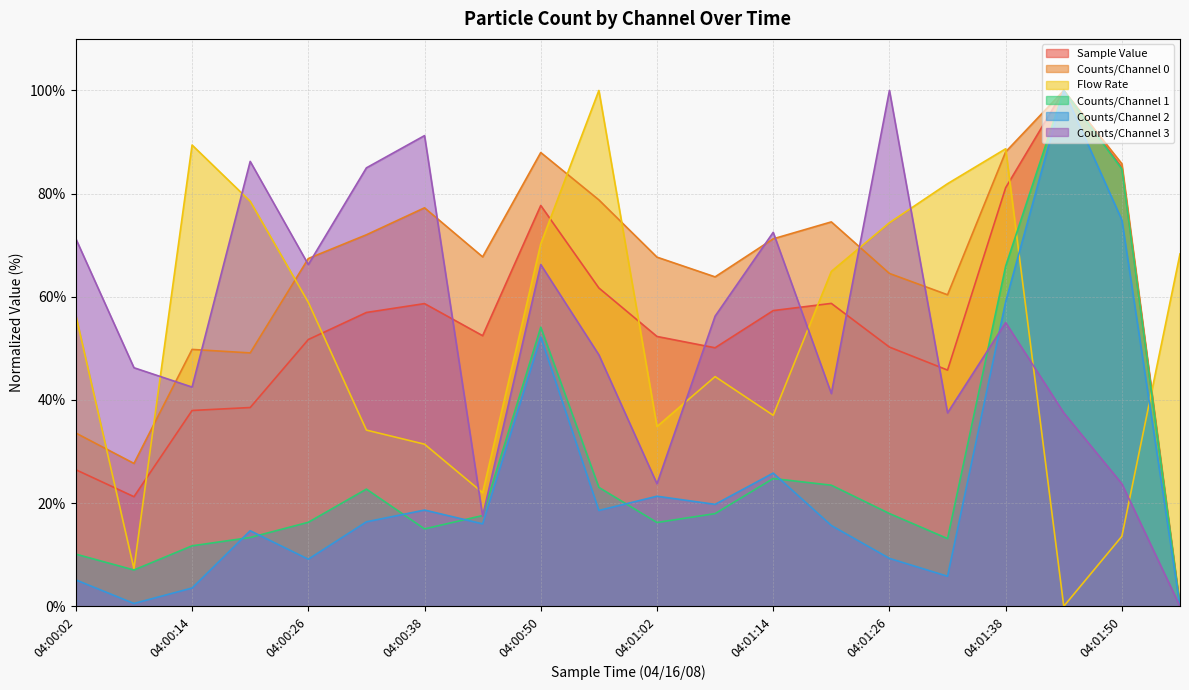

Rank the series by their maximum value, from lowest to highest.

Sample Value, Counts/Channel 0, Flow Rate, Counts/Channel 1, Counts/Channel 2, Counts/Channel 3